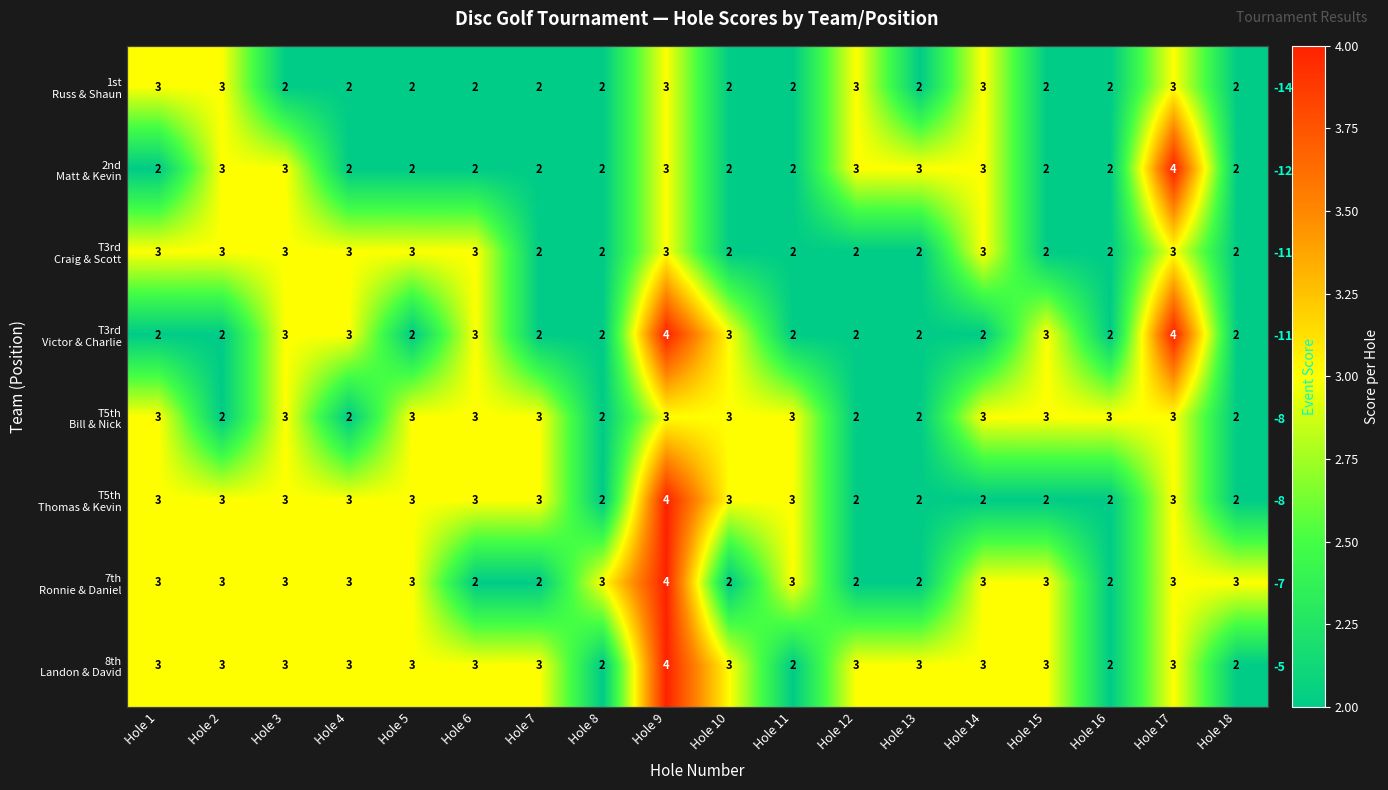

How many data points in 8th Landon & David are less than 3?

4